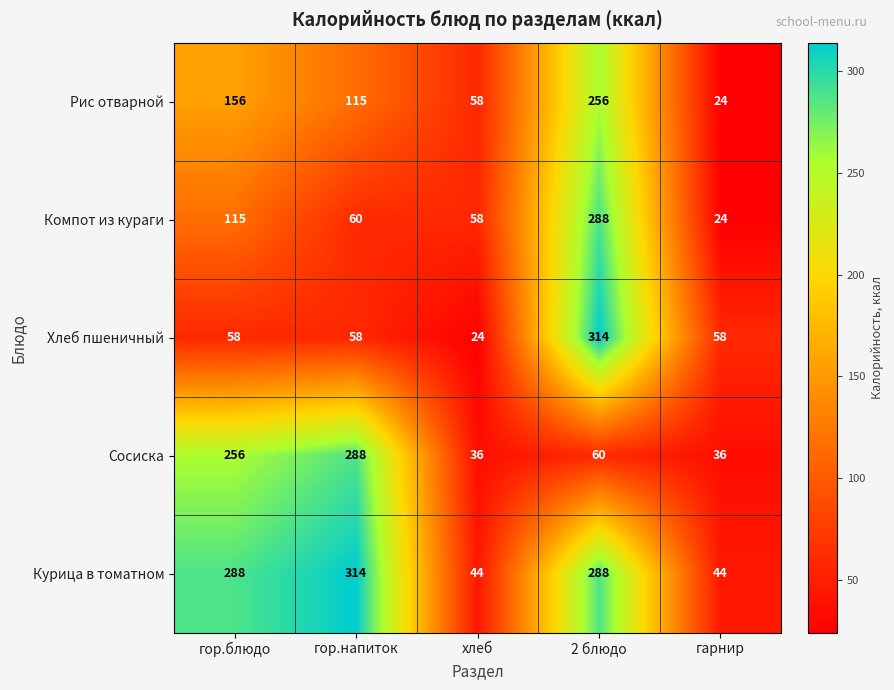

At гор.напиток, list the series in order from smallest to largest.

Хлеб пшеничный, Компот из кураги, Рис отварной, Сосиска, Курица в томатном